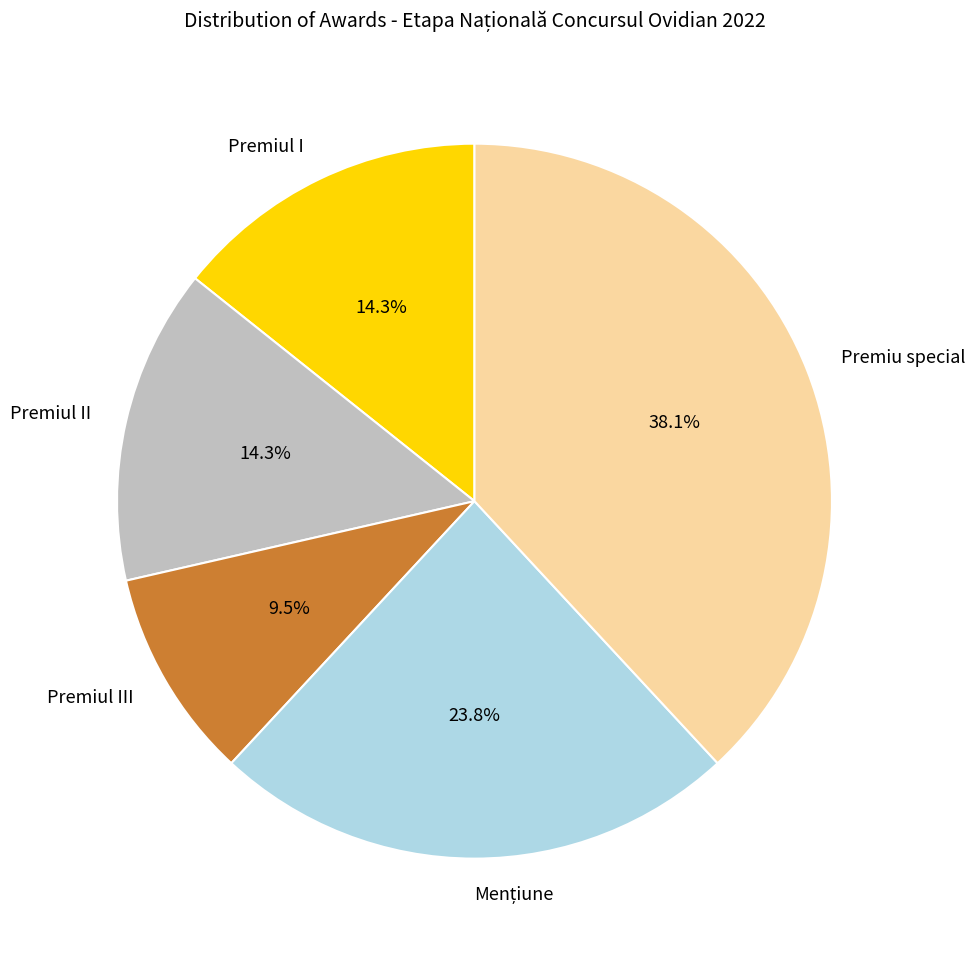

What portion of the pie excludes Premiu special?

61.9%